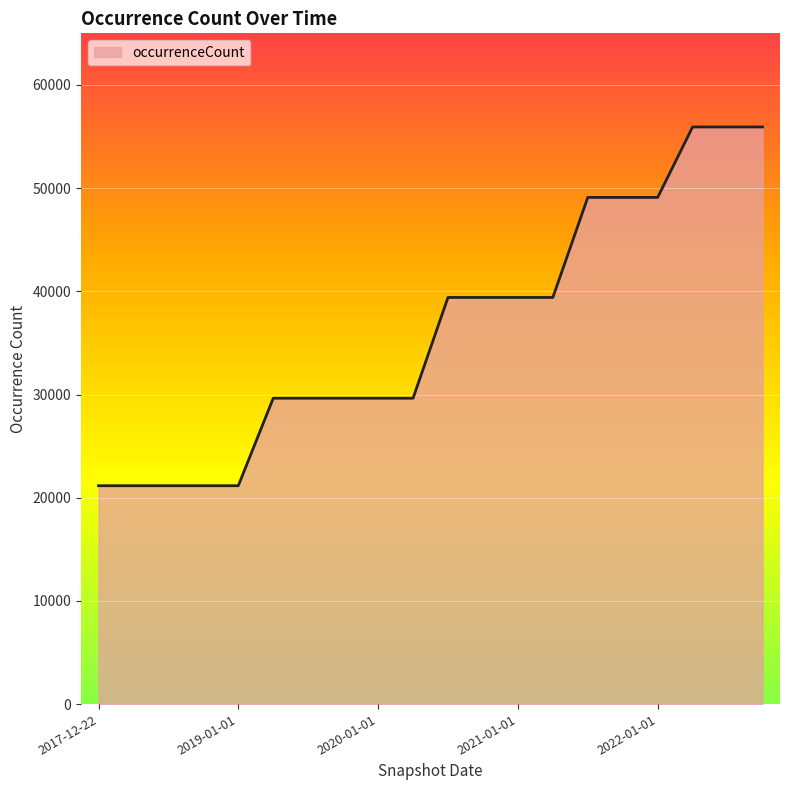

How many lines are shown in the chart?

1